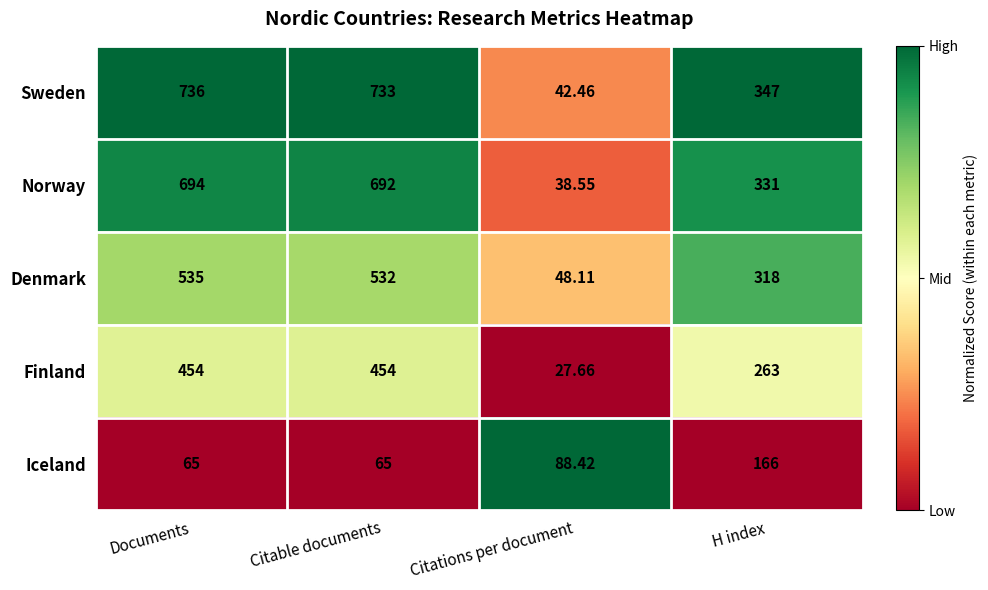

Where does the Sweden series first go above 733?

Documents